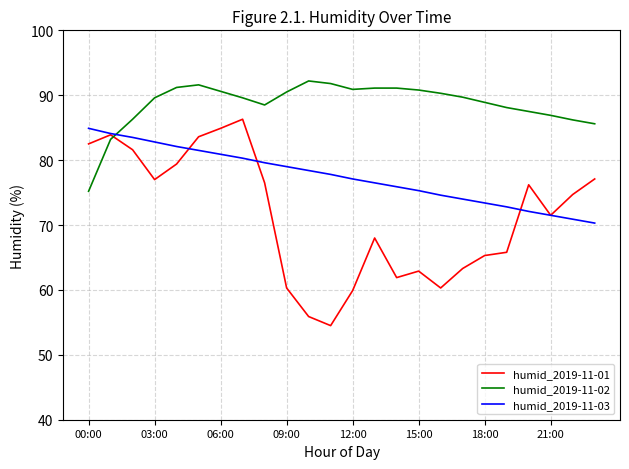

How many lines are shown in the chart?

3